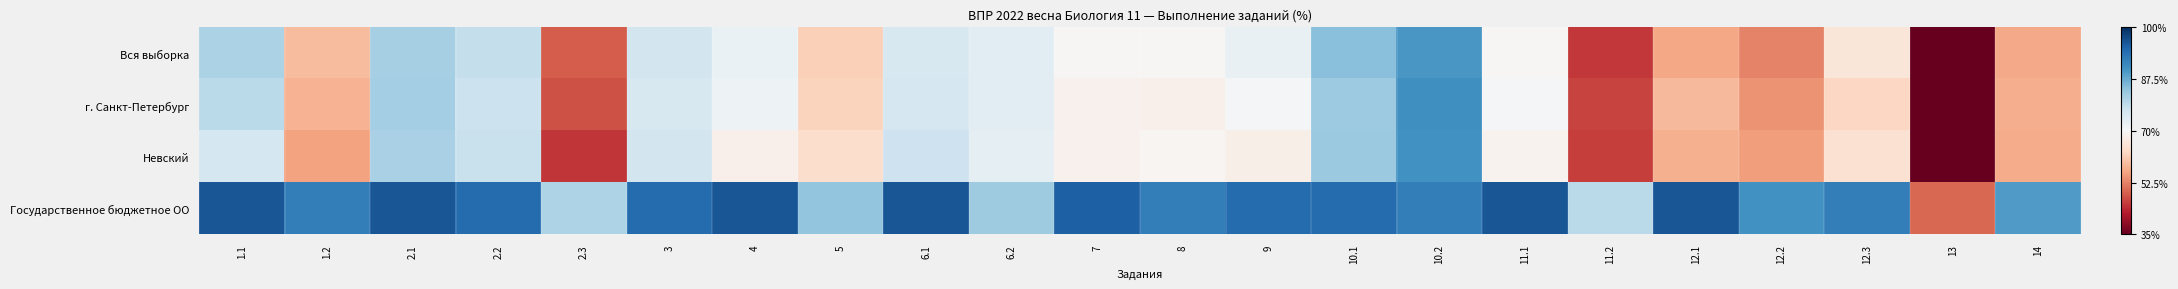

Count the number of categories in the chart.

22